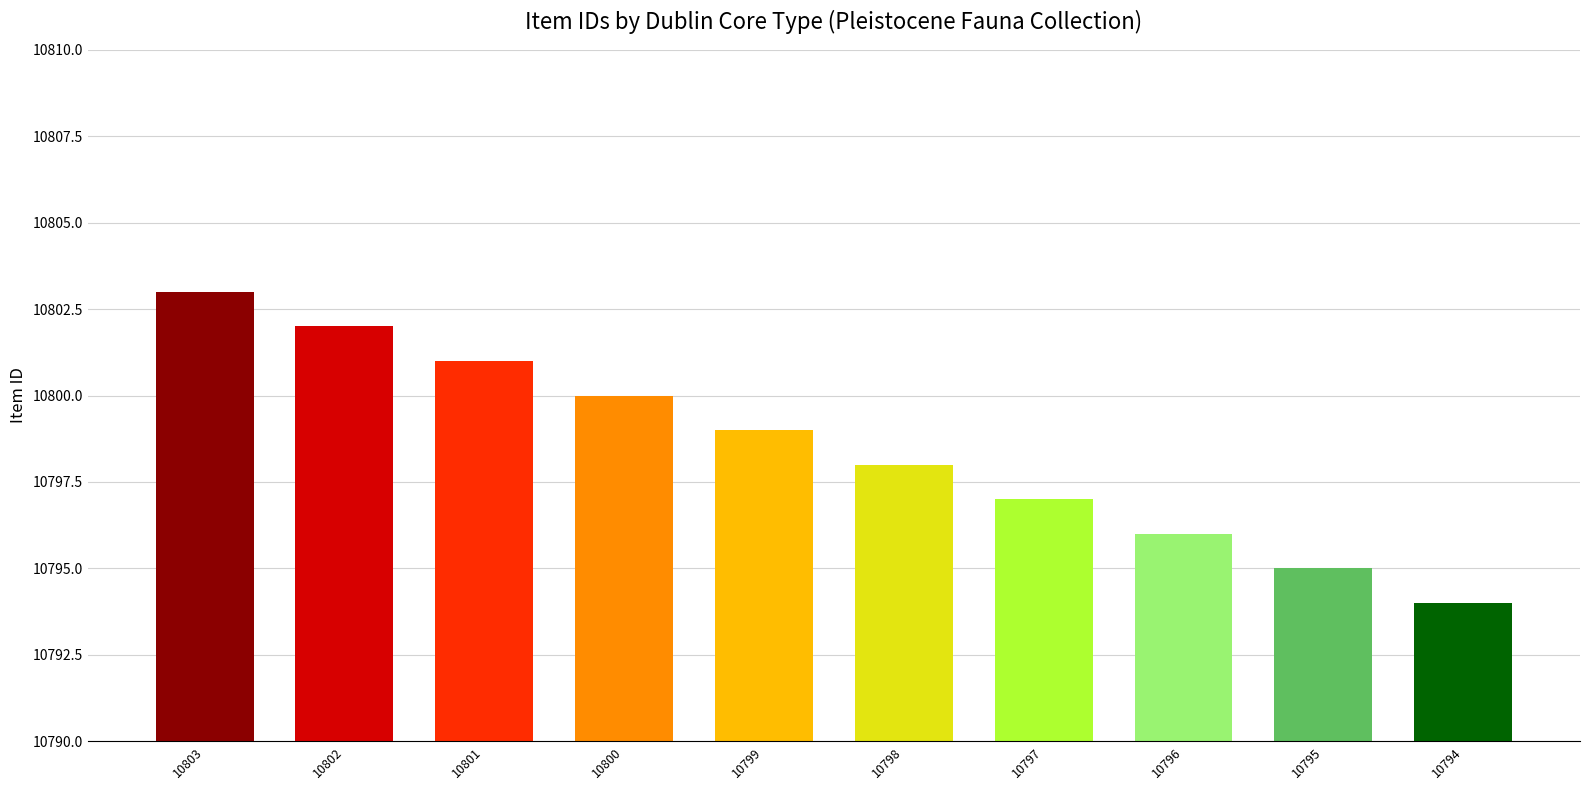

At which label does the data first exceed 10799?

10803